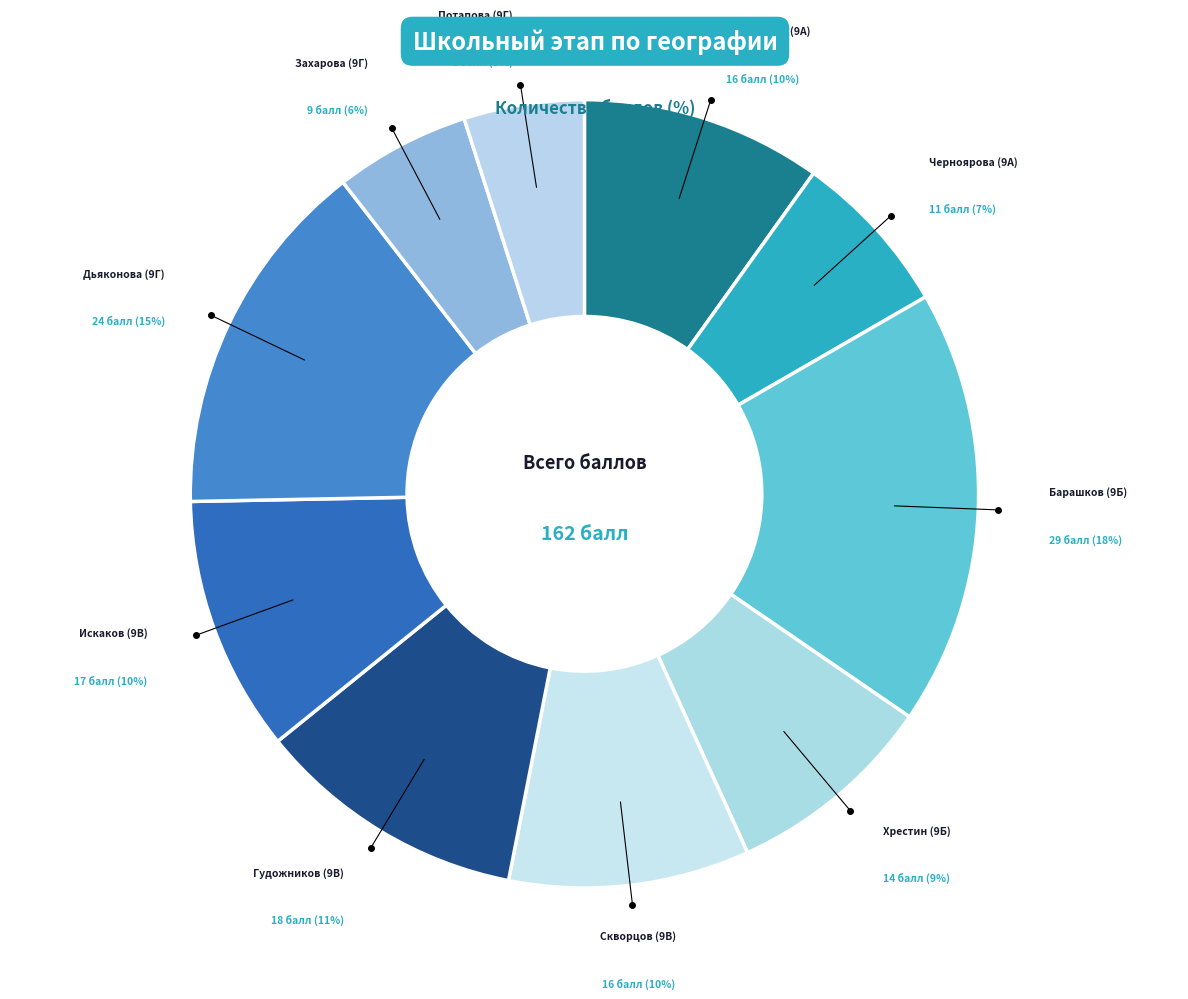

What is the largest slice in the pie chart?

Барашков (9Б)